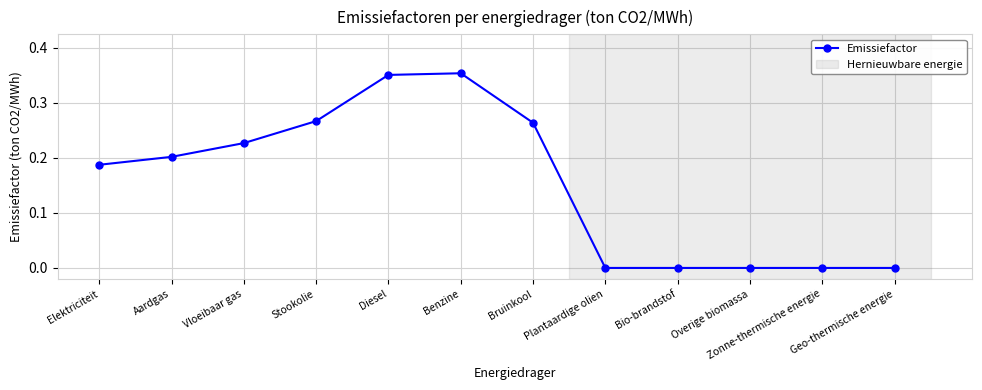

How many categories are shown in the chart?

12